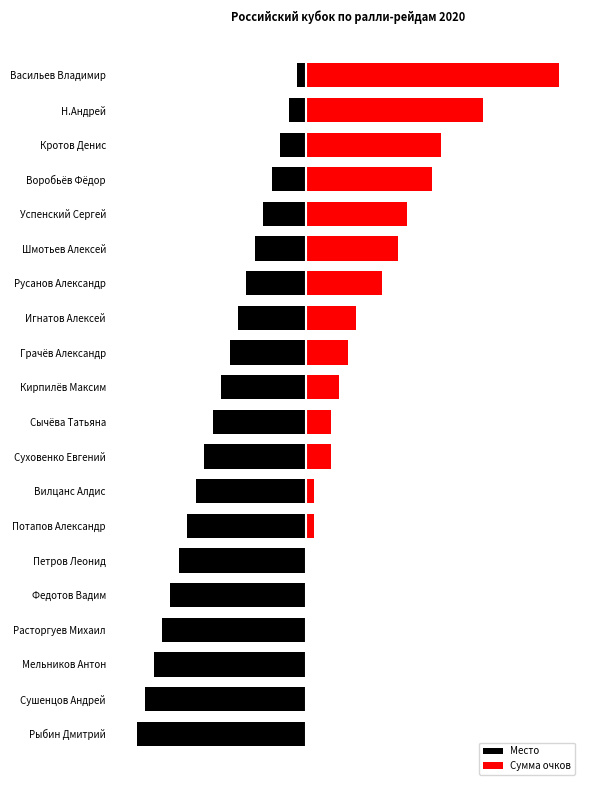

What is the average value of the Место series?

-10